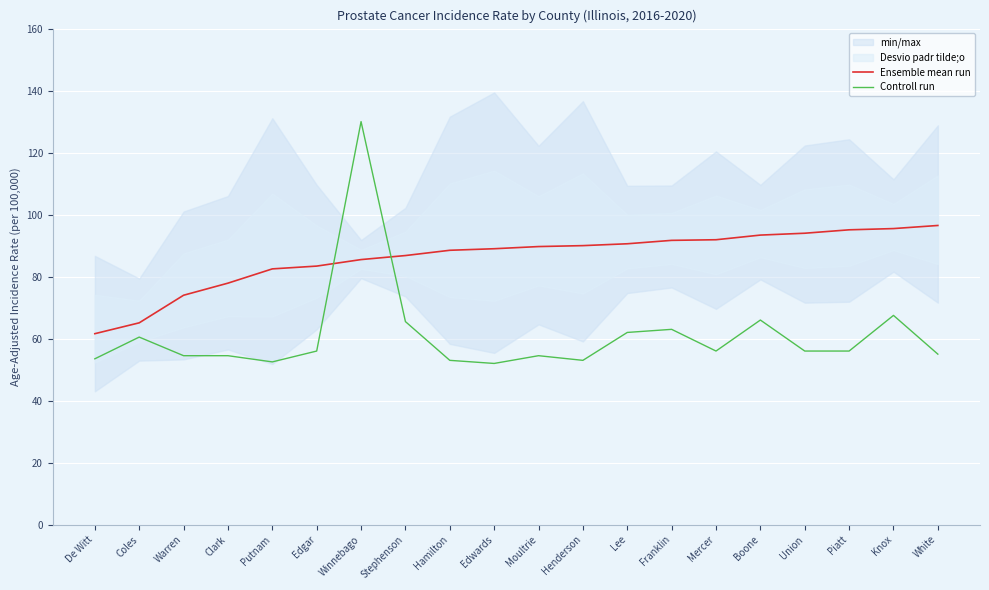

Is the value of Ensemble mean run at Edgar greater than the value of Controll run at Warren?

Yes